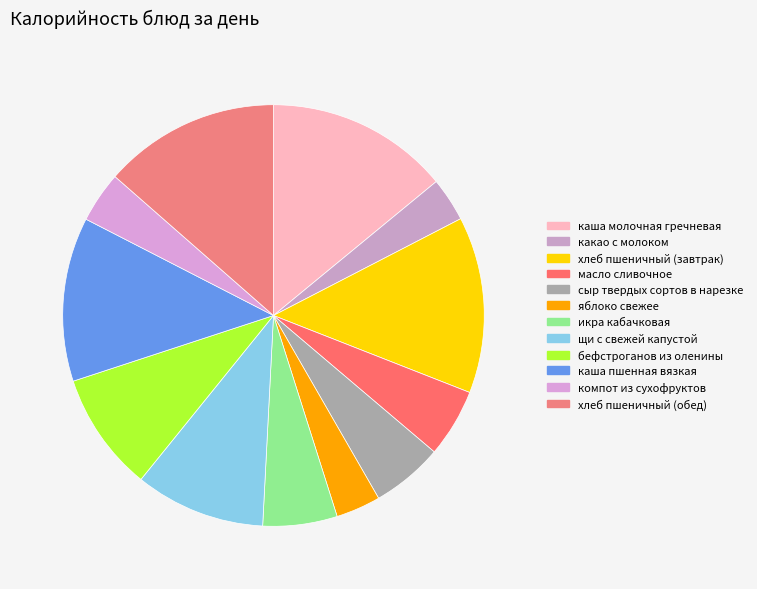

Count the number of slices in the pie.

12